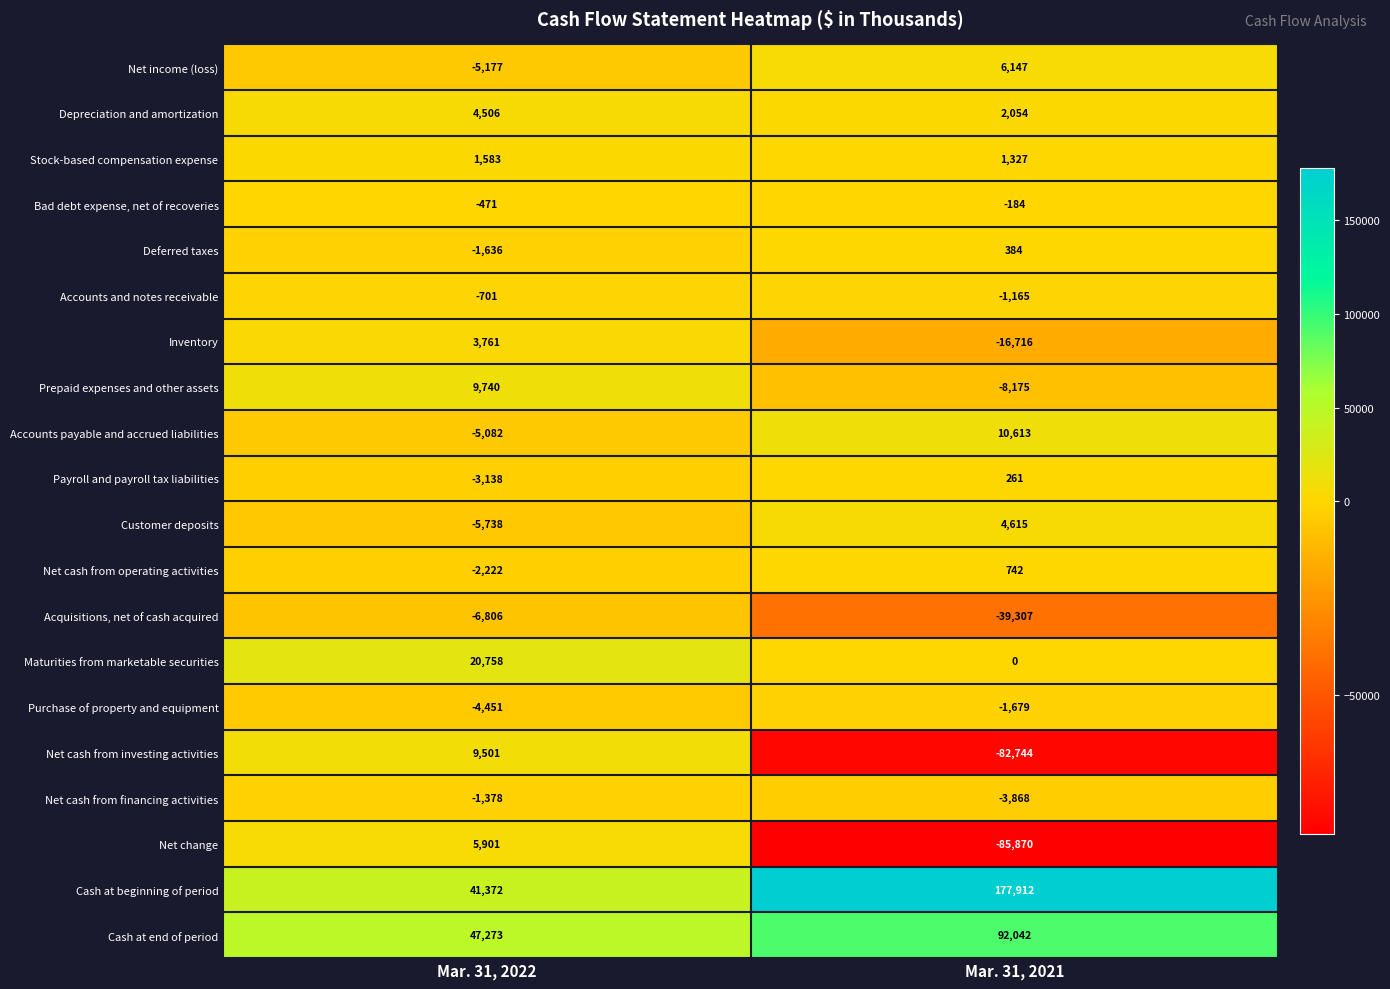

The value of Bad debt expense, net of recoveries at Mar. 31, 2021 is -184. True or false?

True